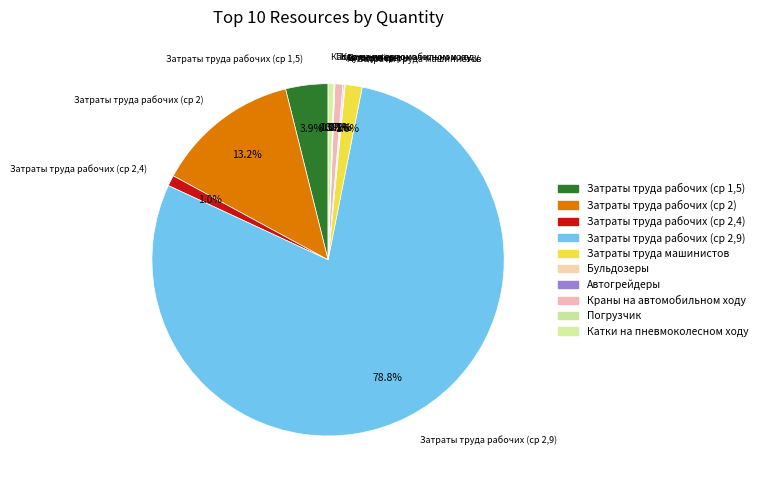

To the nearest percent, what percentage of the pie is Затраты труда машинистов?

2%